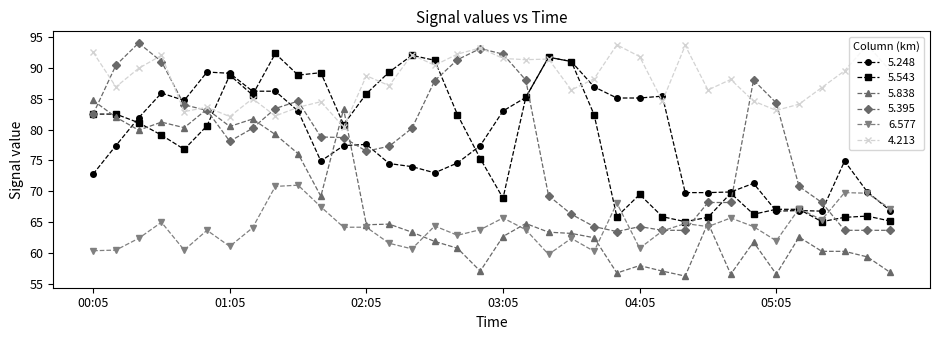

Which series has the largest total across all categories?

4.213